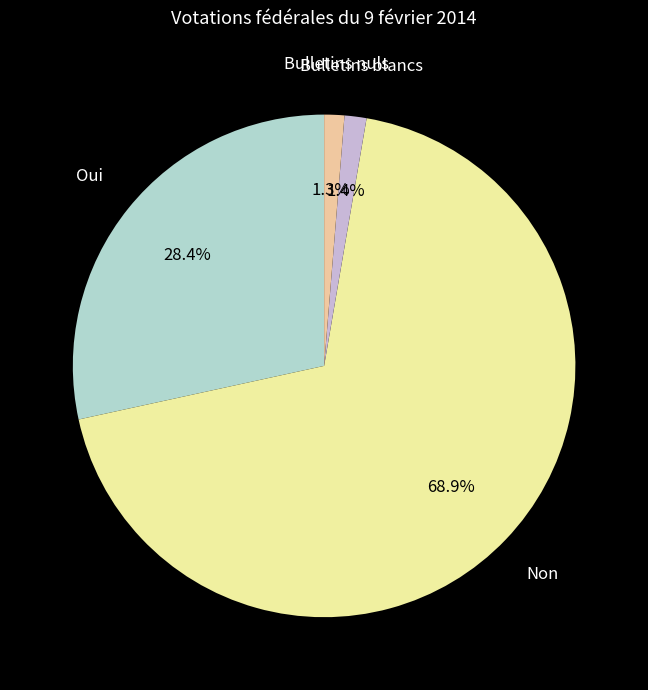

How many segments does this pie chart have?

4